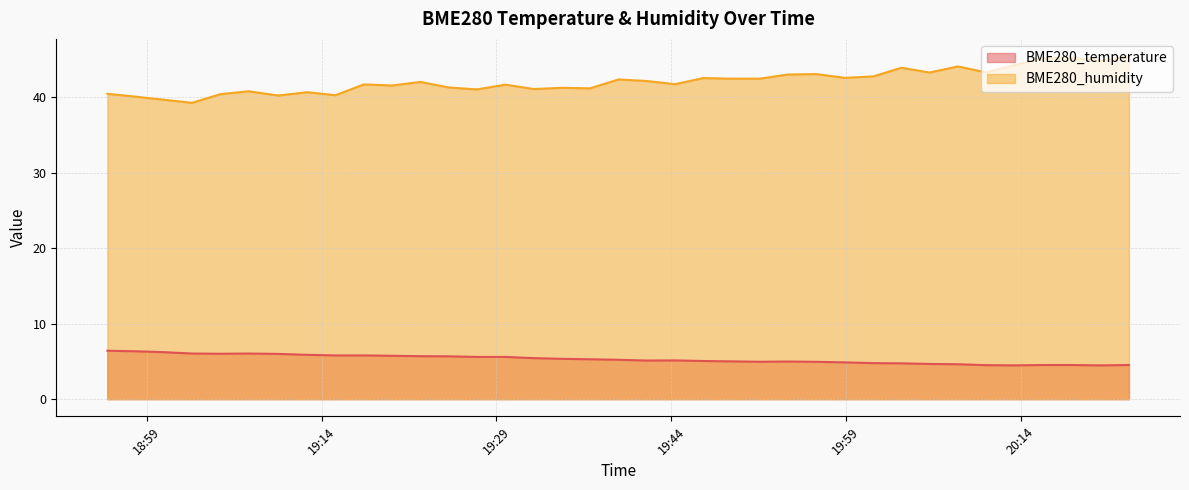

At which label is BME280_humidity closest to 42?

2023/04/03 19:22:29